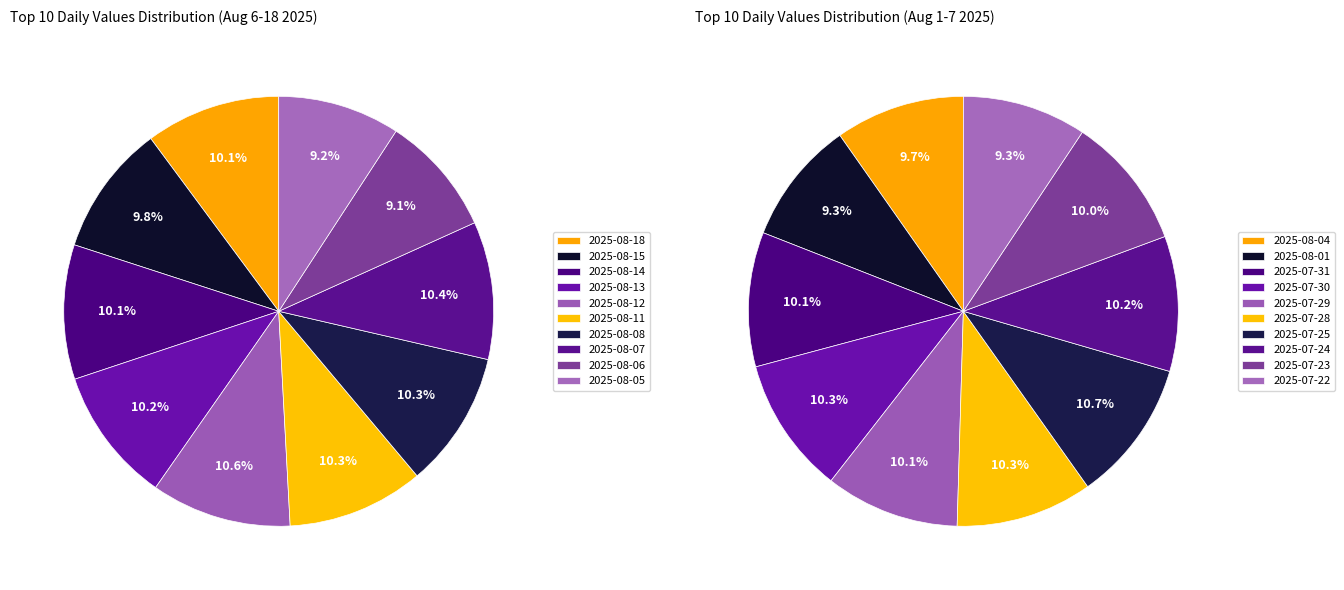

Which category has the smallest portion of the pie?

2025-08-06